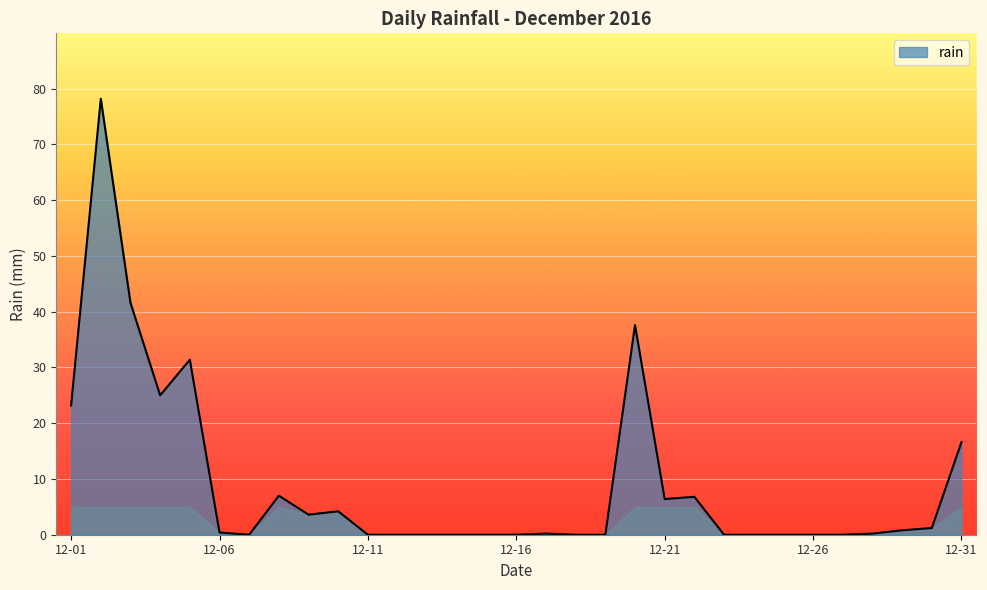

What is the maximum value shown in the chart?

78.2